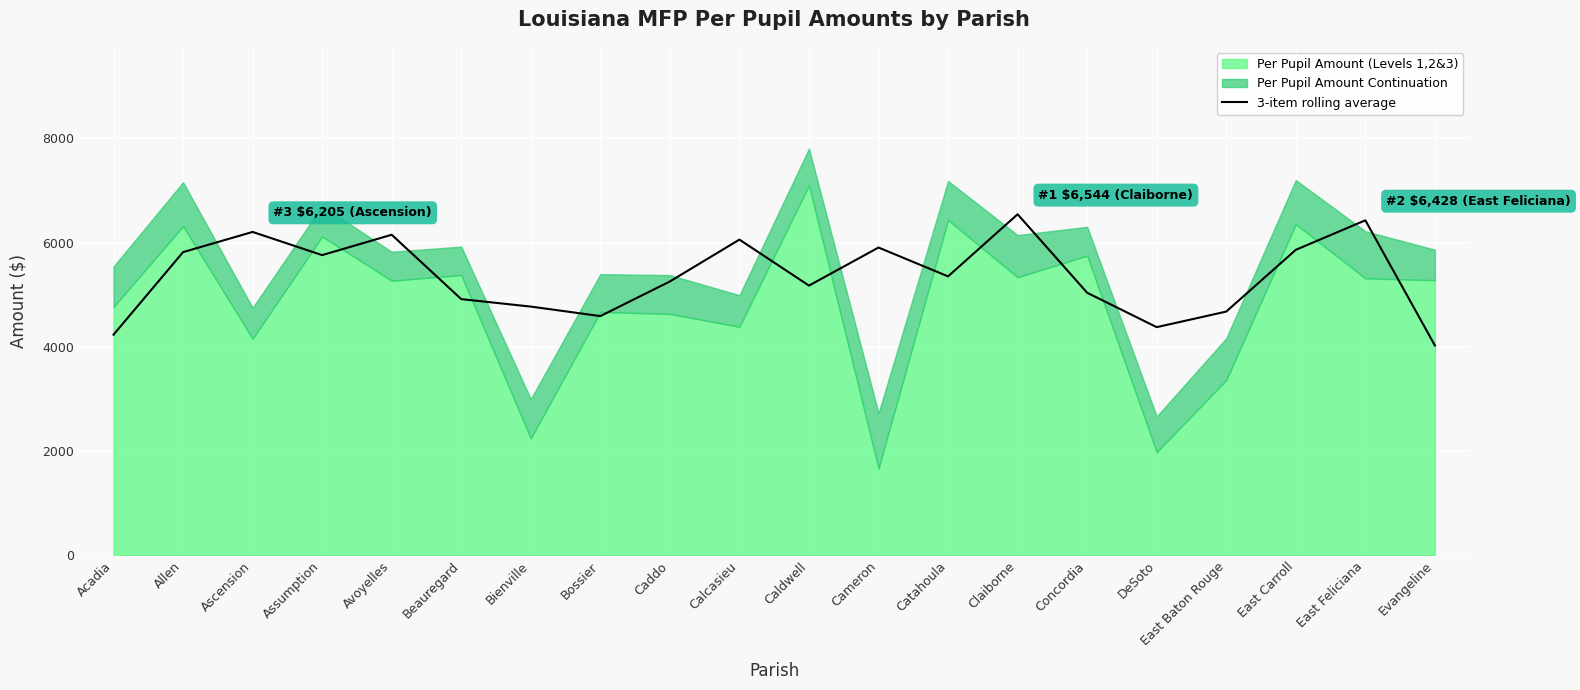

Reading left to right, list all the values displayed in this chart.

4234.1	5818.1	6205.3	5760.6	6151.2	4916.3	4773.2	4590.9	5255.1	6058.2	5175.8	5906.0	5352.6	6543.9	5038.5	4378.6	4677.5	5861.8	6428.3	4028.2